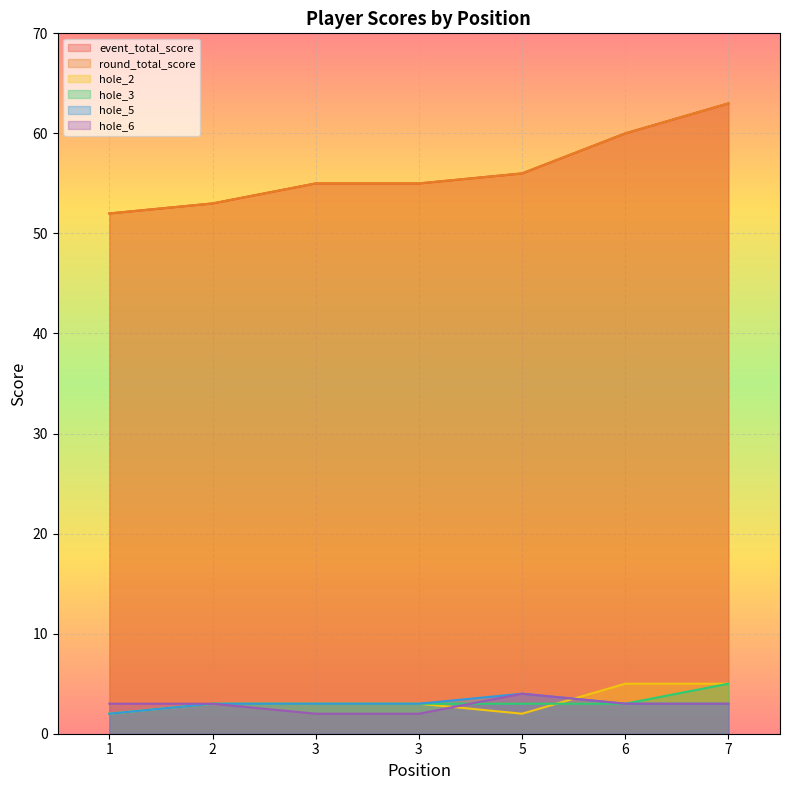

True or false: hole_6 has a value of 3 at 2.

True